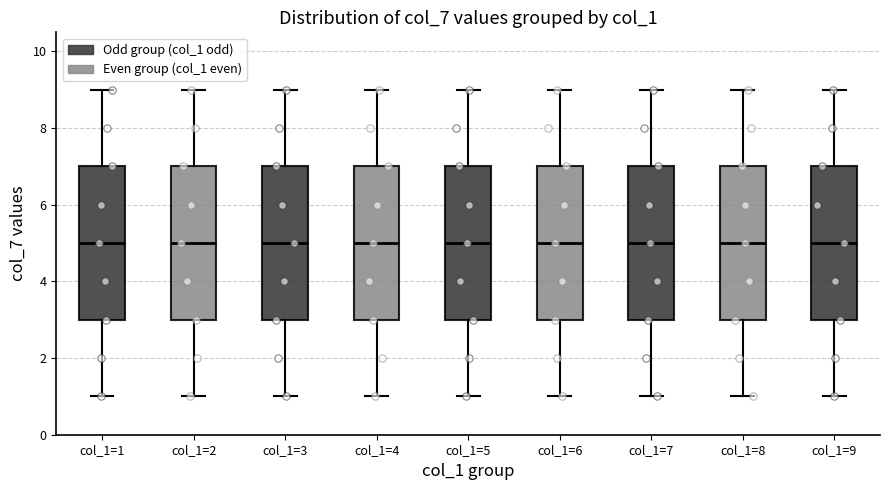

Where does the median line of the box for col_1=9 sit on the y-axis? The values are not printed on the chart, so give them approximately, as read against the axis.

5